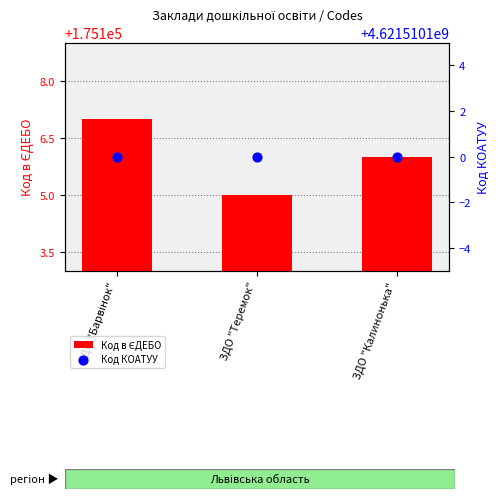

What are all the series names shown in the legend?

Код в ЄДЕБО, Код КОАТУУ